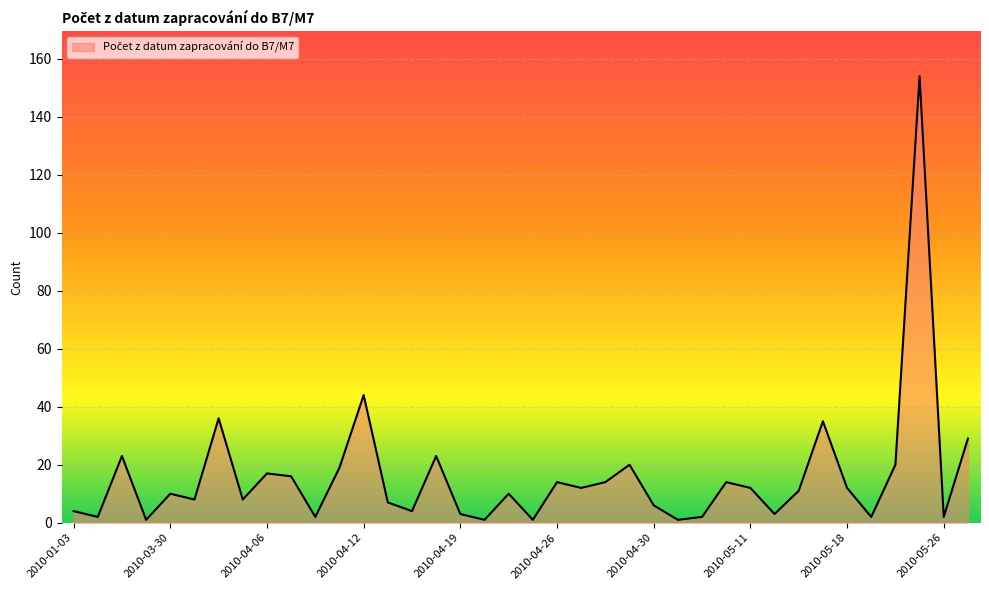

What is the maximum value shown in the chart?

154